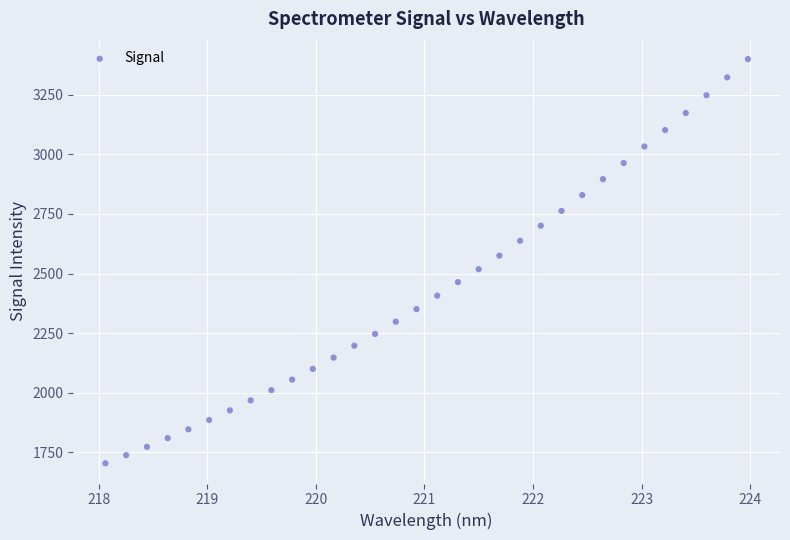

What is the range of Y values (max minus min)?

1694.0